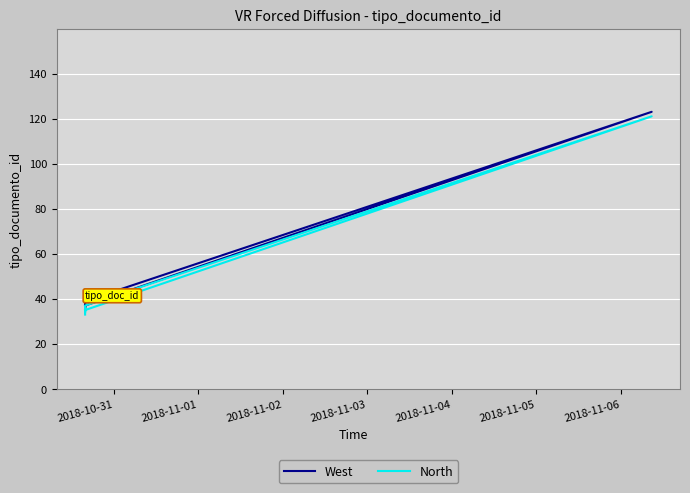

Reading left to right, what are all the values shown in this chart?

West: 35	38	36	39	123	37
North: 33	36	34	37	121	35